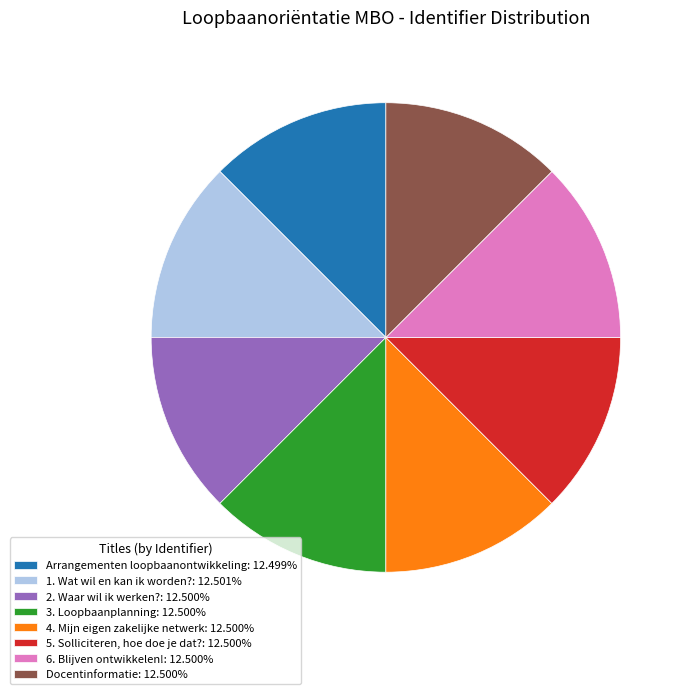

Is there a majority slice in this chart?

No